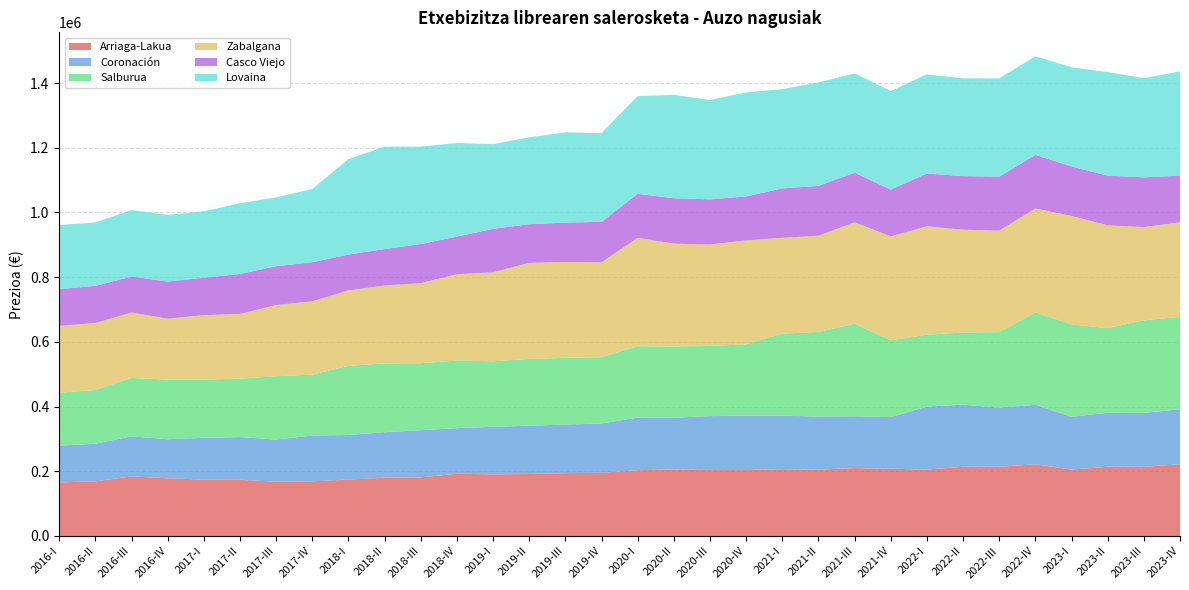

Reading left to right, what are all the values shown in this chart?

Arriaga-Lakua: 2016-I=165598	2016-II=168879	2016-III=184187	2016-IV=178366	2017-I=174292	2017-II=173788	2017-III=167587	2017-IV=169019	2018-I=174489	2018-II=179989	2018-III=181168	2018-IV=192380	2019-I=190630	2019-II=191581	2019-III=194148	2019-IV=195395	2020-I=203580	2020-II=205064	2020-III=204097	2020-IV=203825	2021-I=206436	2021-II=204897	2021-III=209995	2021-IV=207857	2022-I=205350	2022-II=213834	2022-III=213735	2022-IV=221606	2023-I=205350	2023-II=213834	2023-III=213735	2023-IV=221606
Coronación: 2016-I=113894	2016-II=116218	2016-III=123921	2016-IV=120800	2017-I=129298	2017-II=131836	2017-III=130475	2017-IV=141664	2018-I=137640	2018-II=140905	2018-III=145775	2018-IV=141038	2019-I=146985	2019-II=149232	2019-III=150481	2019-IV=152276	2020-I=162491	2020-II=160521	2020-III=166470	2020-IV=168395	2021-I=165792	2021-II=163966	2021-III=160027	2021-IV=159657	2022-I=194540	2022-II=192152	2022-III=183125	2022-IV=183795	2023-I=163178	2023-II=166838	2023-III=166895	2023-IV=170157
Salburua: 2016-I=163422	2016-II=166028	2016-III=180320	2016-IV=184420	2017-I=179908	2017-II=180607	2017-III=195708	2017-IV=187951	2018-I=213985	2018-II=212327	2018-III=207163	2018-IV=208880	2019-I=202395	2019-II=206194	2019-III=206281	2019-IV=204947	2020-I=220327	2020-II=220327	2020-III=216906	2020-IV=220203	2021-I=253225	2021-II=261770	2021-III=285968	2021-IV=237243	2022-I=222158	2022-II=223081	2022-III=233313	2022-IV=285544	2023-I=285544	2023-II=261770	2023-III=285968	2023-IV=285544
Zabalgana: 2016-I=206742	2016-II=207144	2016-III=202305	2016-IV=188132	2017-I=199076	2017-II=200207	2017-III=220180	2017-IV=226752	2018-I=232954	2018-II=241152	2018-III=247423	2018-IV=266873	2019-I=275301	2019-II=297132	2019-III=296114	2019-IV=293282	2020-I=335263	2020-II=317755	2020-III=313566	2020-IV=321287	2021-I=296319	2021-II=297568	2021-III=313566	2021-IV=321287	2022-I=335263	2022-II=317755	2022-III=313566	2022-IV=321287	2023-I=335263	2023-II=317755	2023-III=288351	2023-IV=292384
Casco Viejo: 2016-I=113435	2016-II=114959	2016-III=111413	2016-IV=114748	2017-I=115784	2017-II=123577	2017-III=120145	2017-IV=120720	2018-I=110913	2018-II=112546	2018-III=120876	2018-IV=116317	2019-I=134192	2019-II=119634	2019-III=121792	2019-IV=125103	2020-I=135790	2020-II=140281	2020-III=139590	2020-IV=135840	2021-I=152864	2021-II=153943	2021-III=153469	2021-IV=144580	2022-I=163072	2022-II=165670	2022-III=167053	2022-IV=165791	2023-I=152864	2023-II=153943	2023-III=153469	2023-IV=144431
Lovaina: 2016-I=198195	2016-II=195998	2016-III=205227	2016-IV=206027	2017-I=205363	2017-II=218594	2017-III=212728	2017-IV=226329	2018-I=295143	2018-II=316584	2018-III=301269	2018-IV=289413	2019-I=261817	2019-II=268833	2019-III=278814	2019-IV=274493	2020-I=302190	2020-II=319861	2020-III=307020	2020-IV=321743	2021-I=306600	2021-II=319861	2021-III=307020	2021-IV=304742	2022-I=306600	2022-II=302141	2022-III=303635	2022-IV=304742	2023-I=306600	2023-II=319861	2023-III=307020	2023-IV=321743